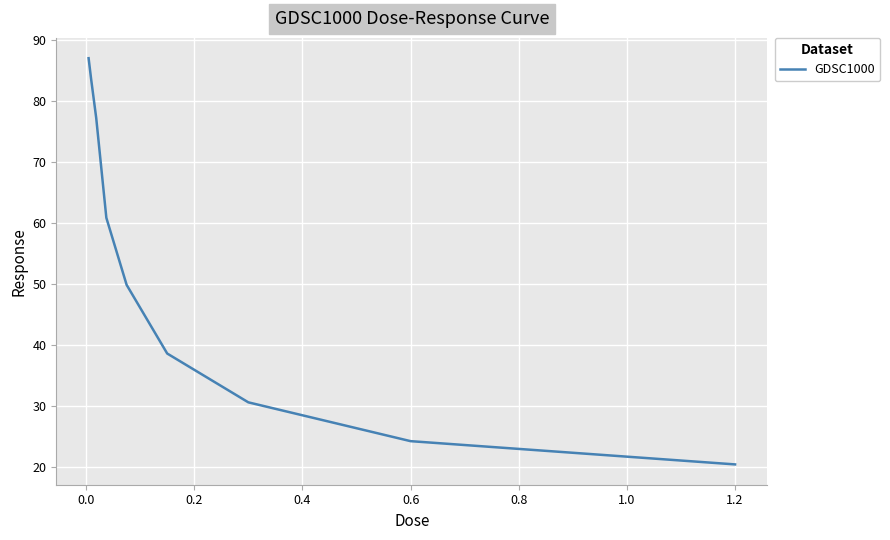

What is the smallest value displayed?

20.5